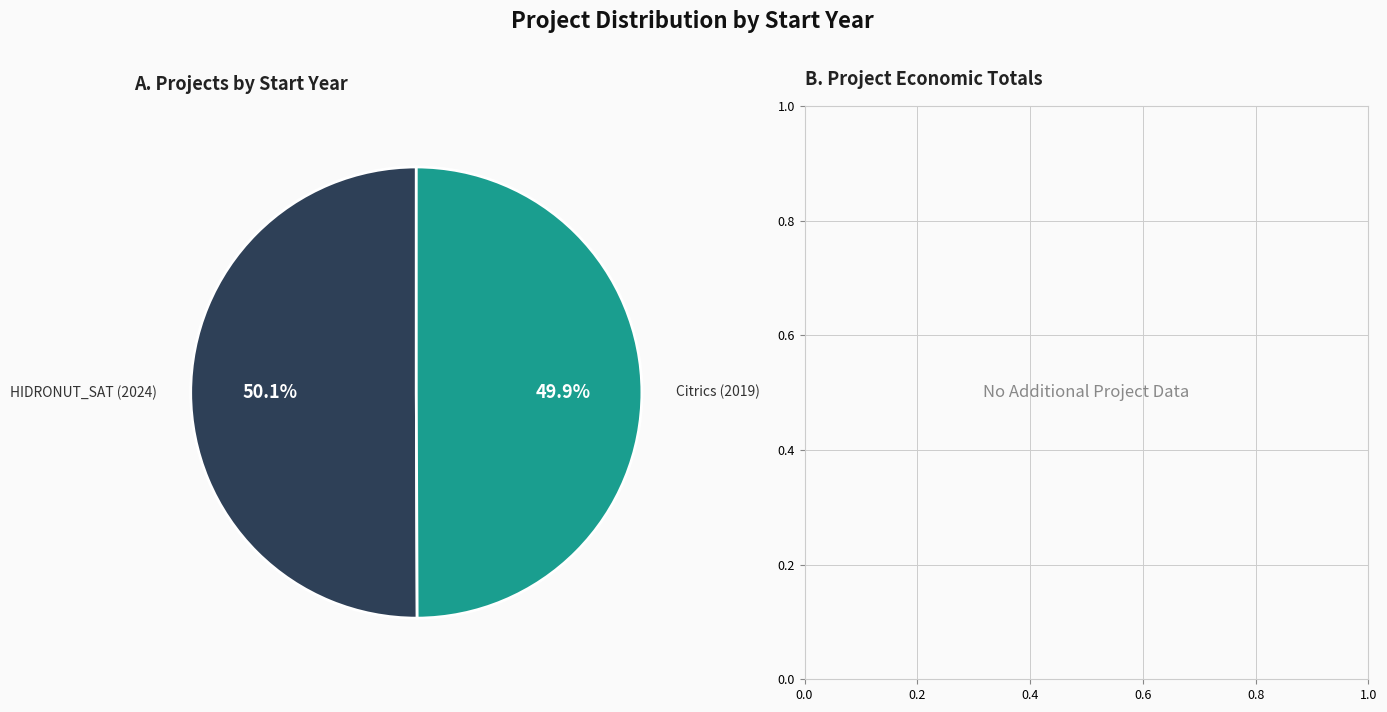

Approximately how many times larger is the value at Citrics (2019) compared to HIDRONUT_SAT (2024)?

1.0